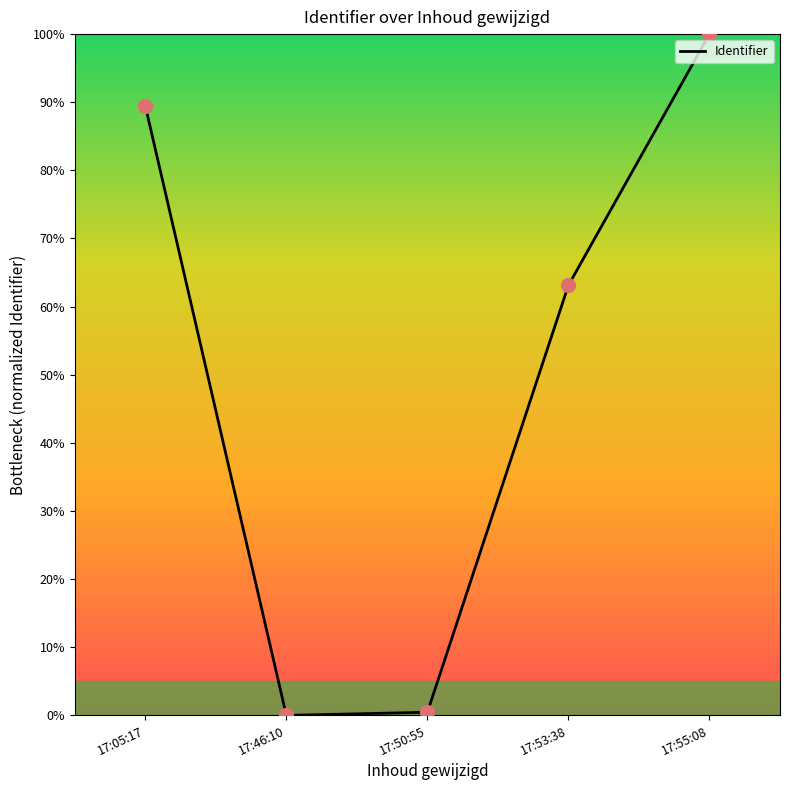

Which has a higher value, 17:46:10 or 17:55:08?

17:55:08